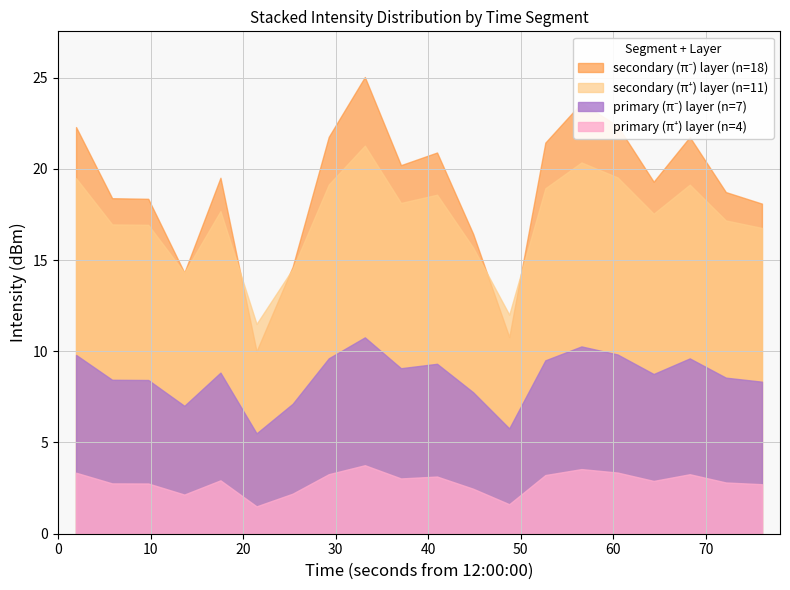

What is the minimum value shown in the chart?

1.5